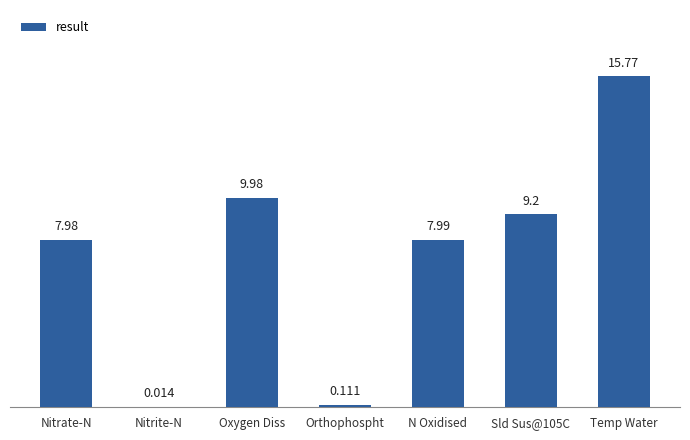

Are the bars horizontal?

No